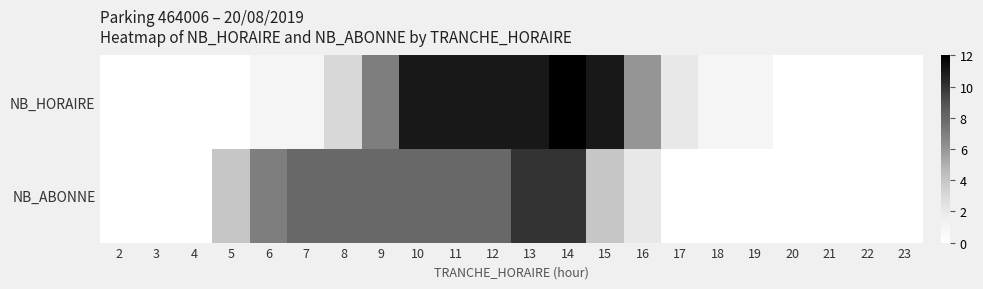

Reading left to right, list all the values displayed in this chart.

NB_HORAIRE: 2=0	3=0	4=0	5=0	6=1	7=1	8=3	9=7	10=11	11=11	12=11	13=11	14=12	15=11	16=6	17=2	18=1	19=1	20=0	21=0	22=0	23=0
NB_ABONNE: 2=0	3=0	4=0	5=4	6=7	7=8	8=8	9=8	10=8	11=8	12=8	13=10	14=10	15=4	16=2	17=0	18=0	19=0	20=0	21=0	22=0	23=0